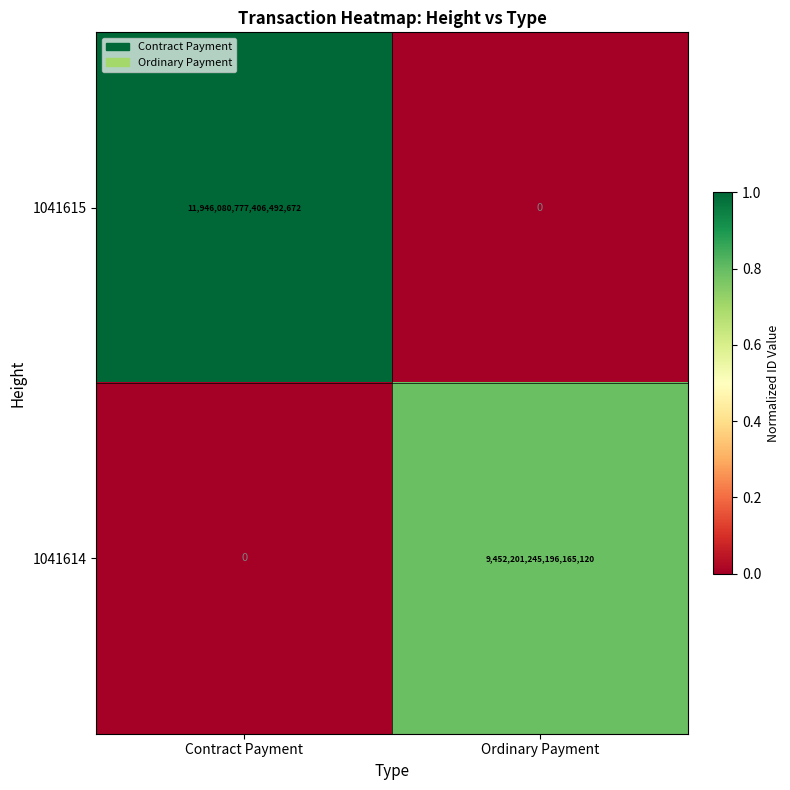

How many series are shown in this chart?

2